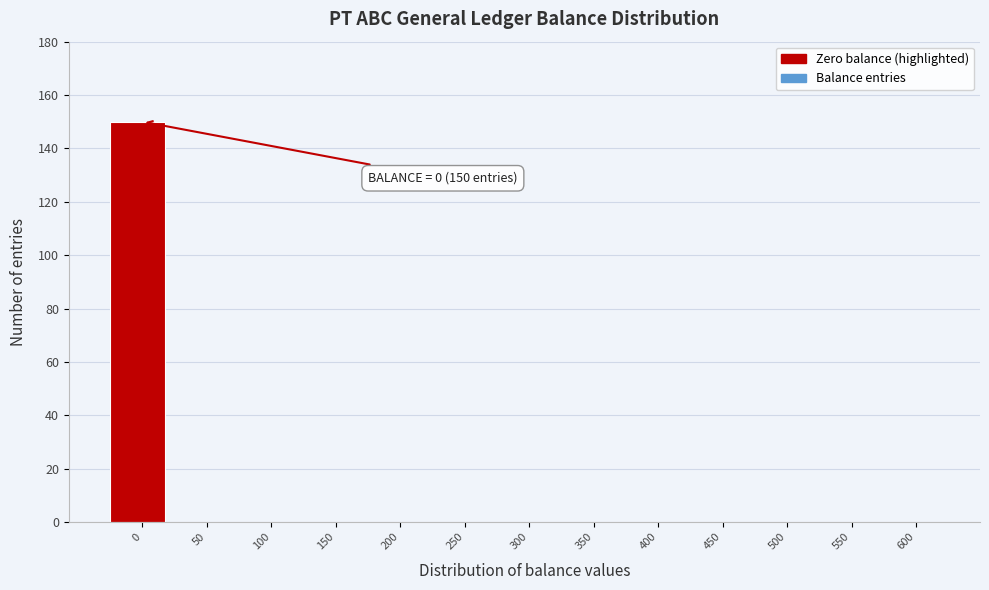

Reading left to right, what are all the values shown in this chart?

0=150	50=0	100=0	150=0	200=0	250=0	300=0	350=0	400=0	450=0	500=0	550=0	600=0